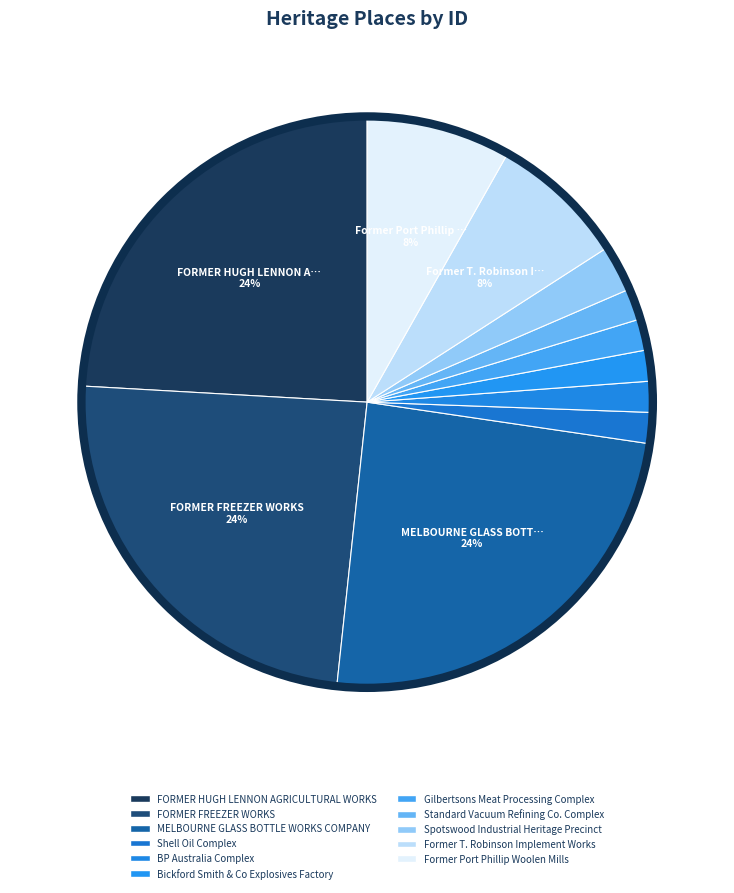

How many slices are in this pie chart?

11